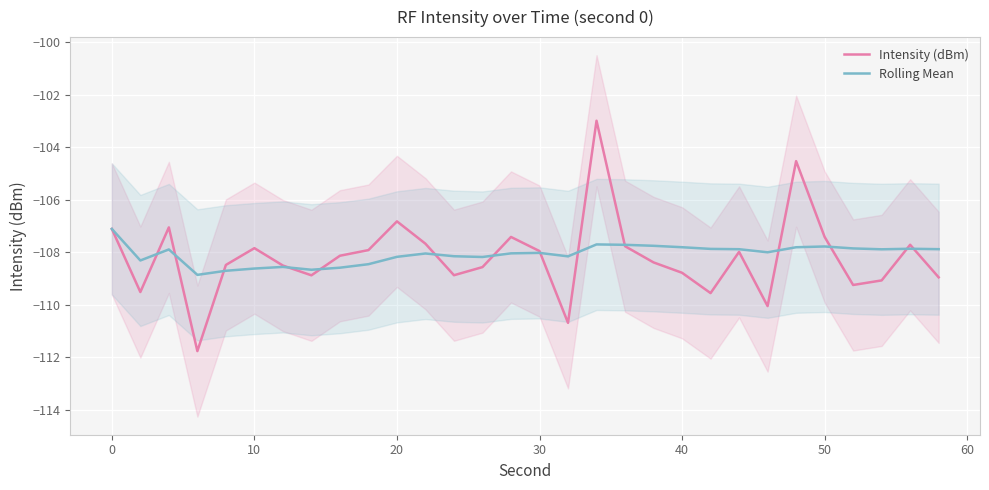

What is the maximum value for Intensity (dBm)?

-103.0